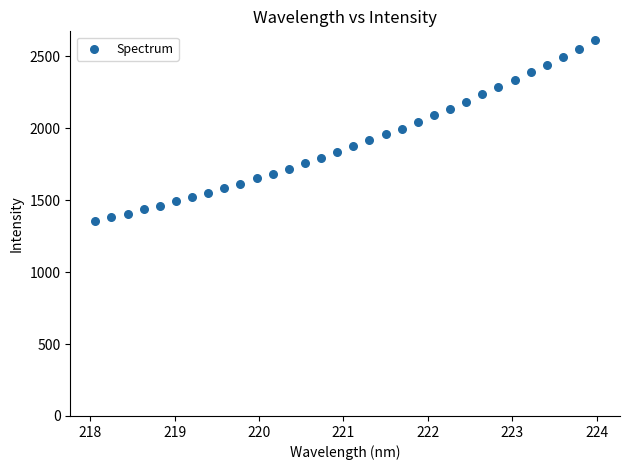

What is the range of X values (max minus min)?

5.9